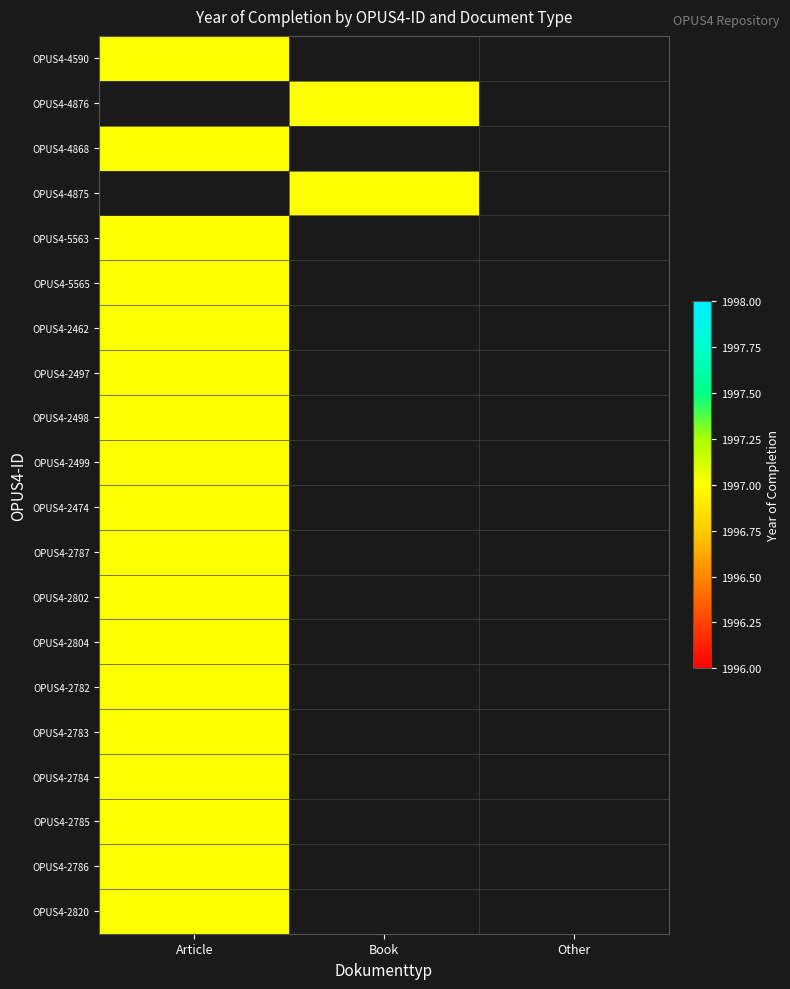

Reading right to left, what are all the values shown in this chart?

OPUS4-4590: 2=0	1=0	0=1997
OPUS4-4876: 2=0	1=1997	0=0
OPUS4-4868: 2=0	1=0	0=1997
OPUS4-4875: 2=0	1=1997	0=0
OPUS4-5563: 2=0	1=0	0=1997
OPUS4-5565: 2=0	1=0	0=1997
OPUS4-2462: 2=0	1=0	0=1997
OPUS4-2497: 2=0	1=0	0=1997
OPUS4-2498: 2=0	1=0	0=1997
OPUS4-2499: 2=0	1=0	0=1997
OPUS4-2474: 2=0	1=0	0=1997
OPUS4-2787: 2=0	1=0	0=1997
OPUS4-2802: 2=0	1=0	0=1997
OPUS4-2804: 2=0	1=0	0=1997
OPUS4-2782: 2=0	1=0	0=1997
OPUS4-2783: 2=0	1=0	0=1997
OPUS4-2784: 2=0	1=0	0=1997
OPUS4-2785: 2=0	1=0	0=1997
OPUS4-2786: 2=0	1=0	0=1997
OPUS4-2820: 2=0	1=0	0=1997